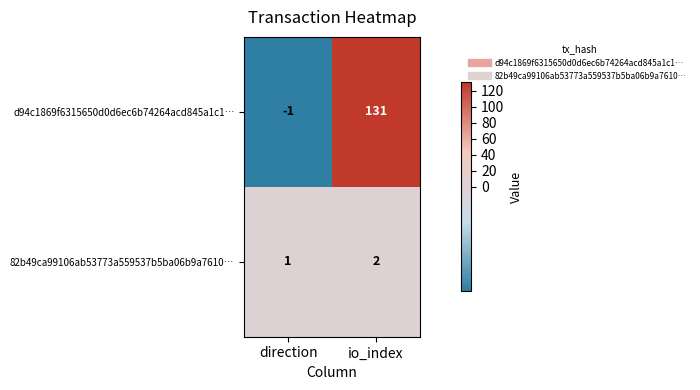

List the series in order of their overall mean, highest first.

d94c1869f6315650d0d6ec6b74264acd845a1c1…, 82b49ca99106ab53773a559537b5ba06b9a7610…